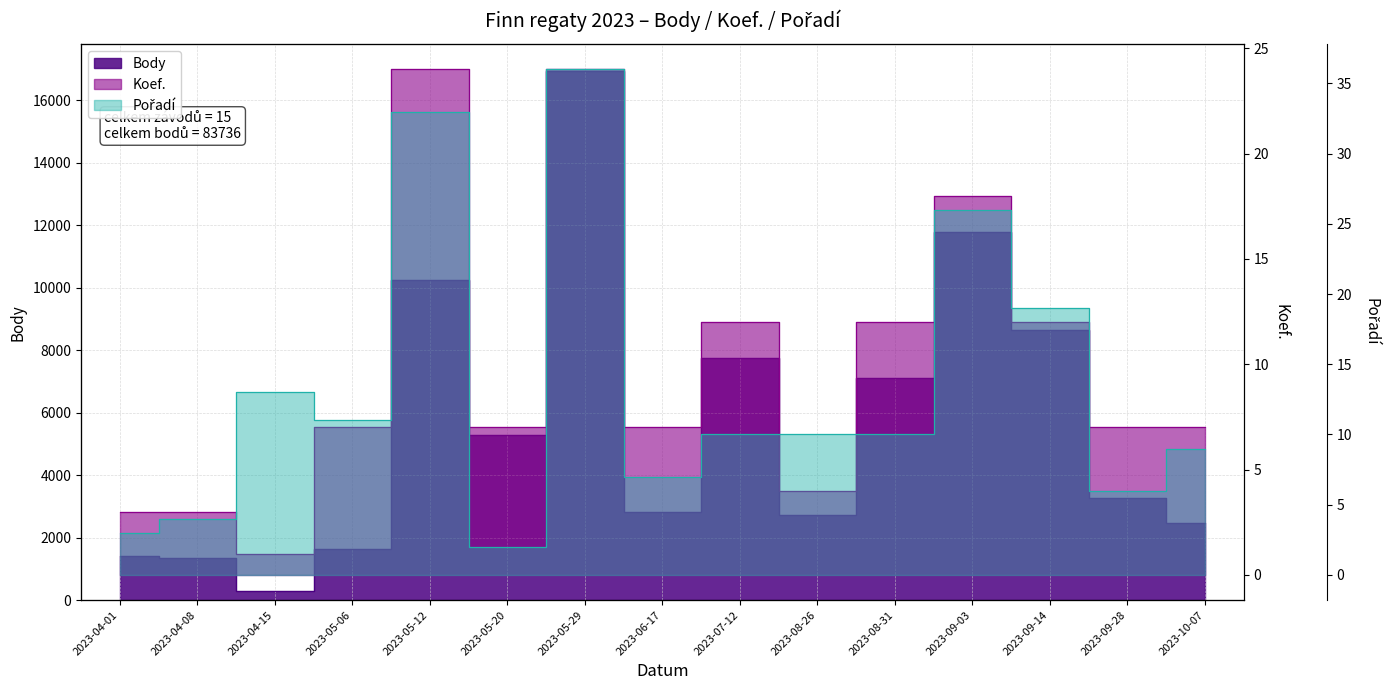

Is it true that Koef. equals 12 at 2023-08-31?

True